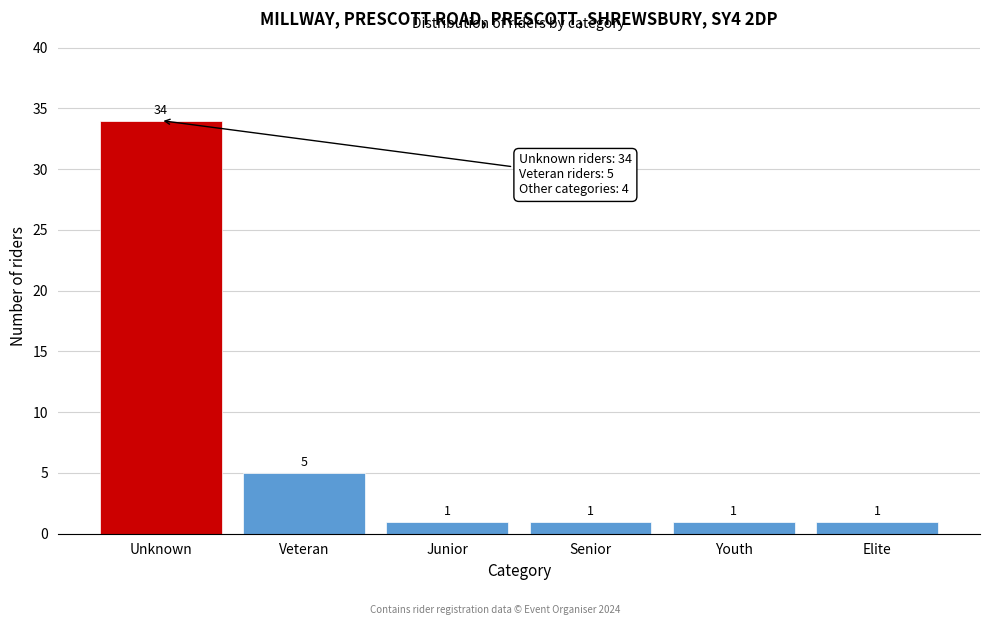

Reading right to left, what are all the values shown in this chart?

Elite=1	Youth=1	Senior=1	Junior=1	Veteran=5	Unknown=34